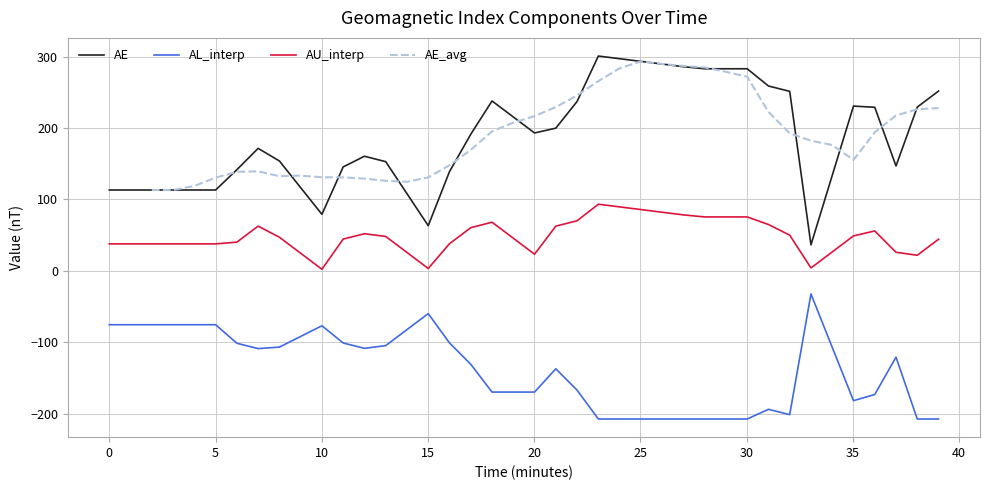

How many values in the AL_interp series are below -120?

21